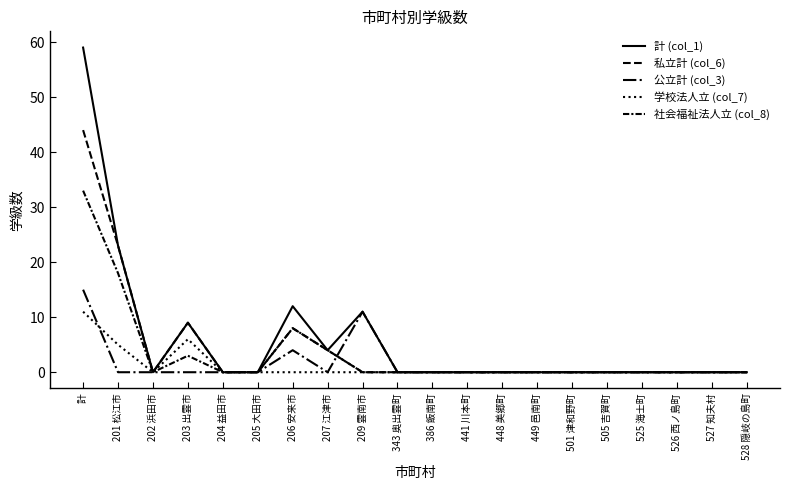

At which label does 公立計 (col_3) reach its peak?

計